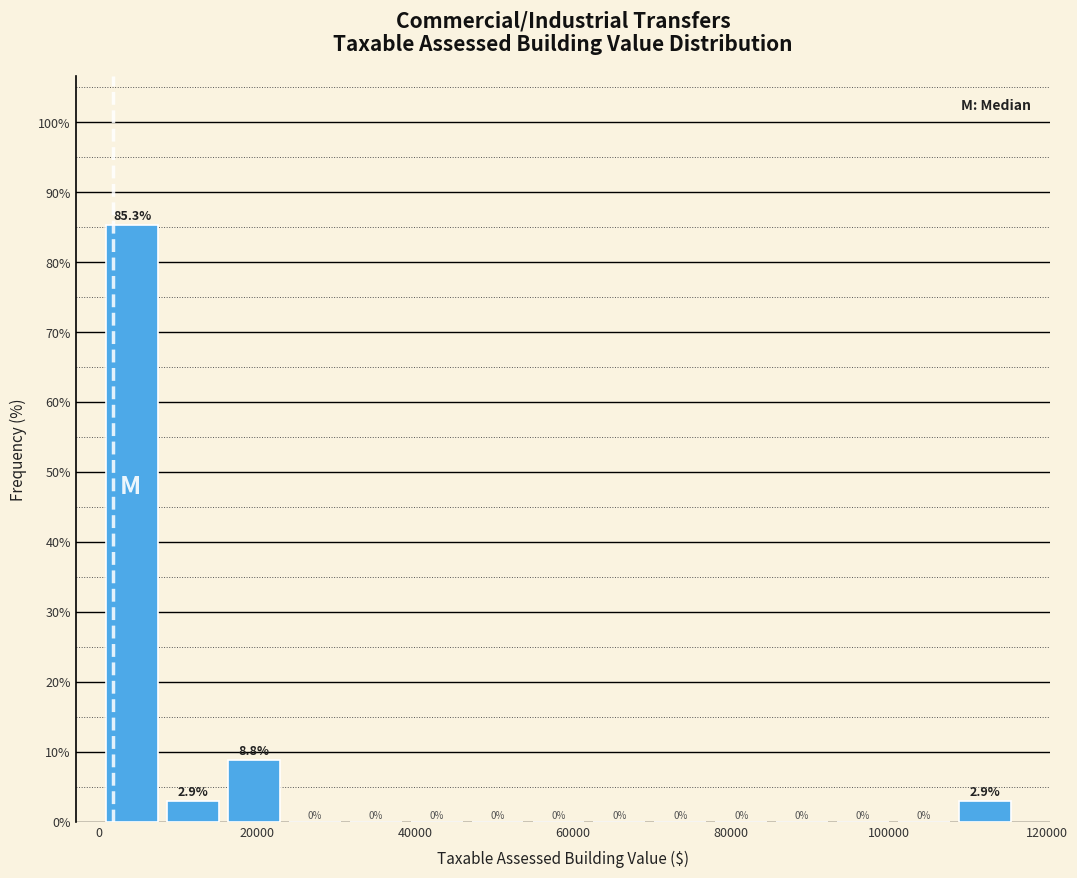

Read against the x-axis, roughly where is the centre of the tallest bar?

4000